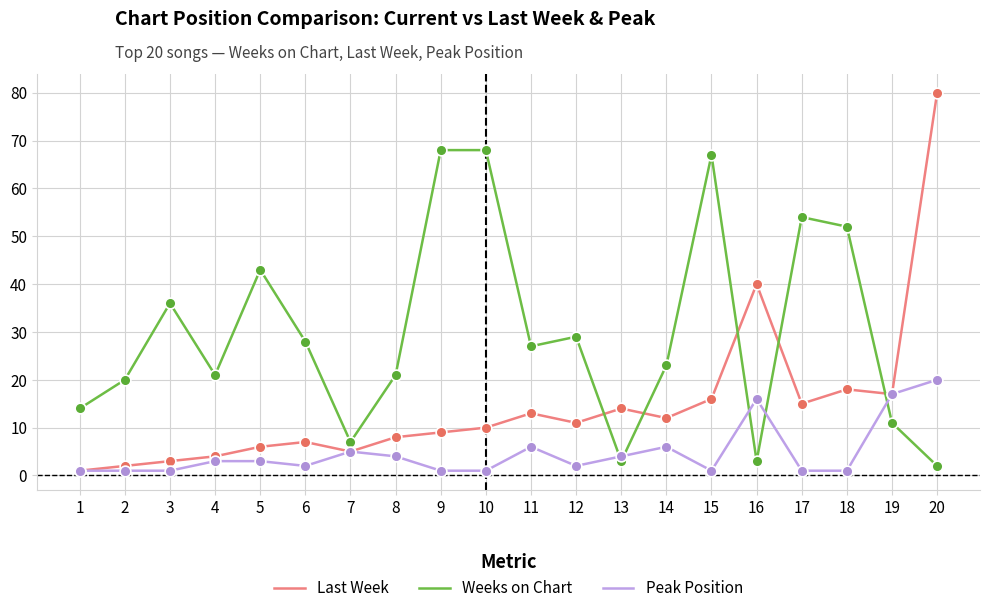

What is the total value across all series at 8?

33